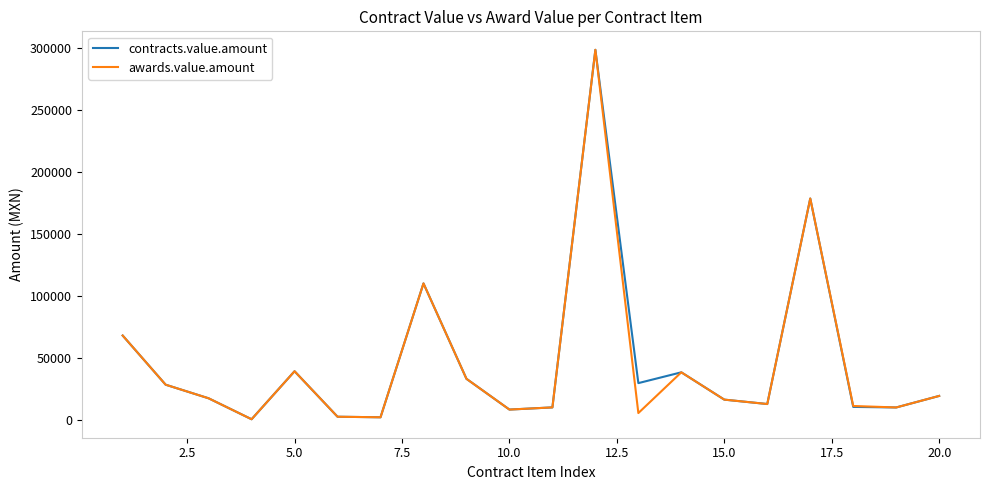

What is the highest value of the awards.value.amount series?

298860.0